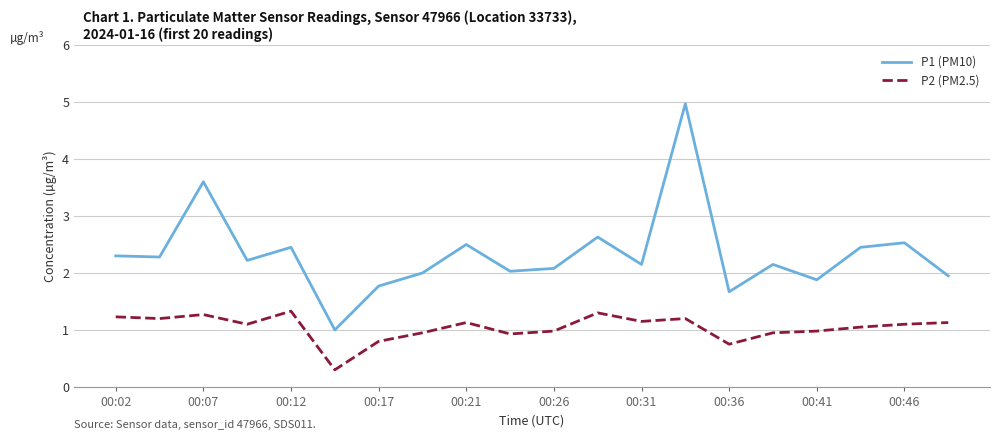

List the series in order of their peak value, lowest first.

P2 (PM2.5), P1 (PM10)